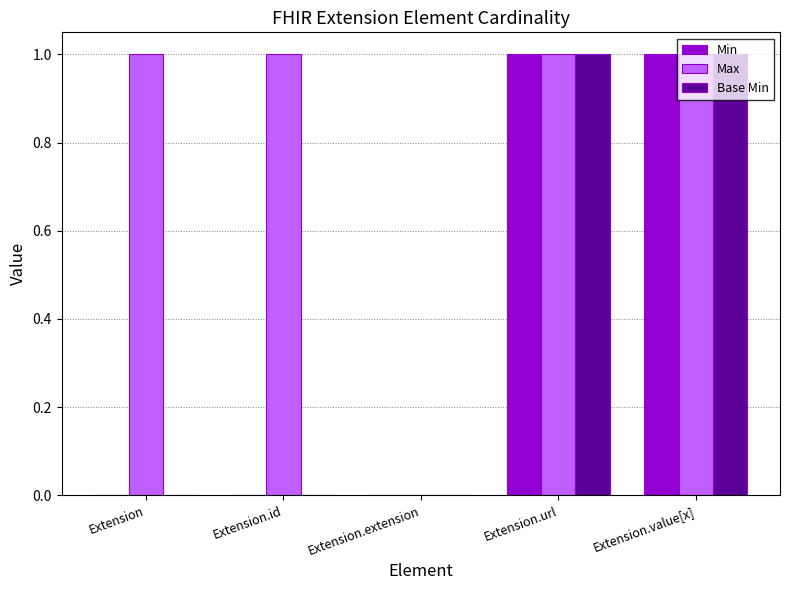

Reading left to right, list all the values displayed in this chart.

Min: Extension=0	Extension.id=0	Extension.extension=0	Extension.url=1	Extension.value[x]=1
Max: Extension=1	Extension.id=1	Extension.extension=0	Extension.url=1	Extension.value[x]=1
Base Min: Extension=0	Extension.id=0	Extension.extension=0	Extension.url=1	Extension.value[x]=1